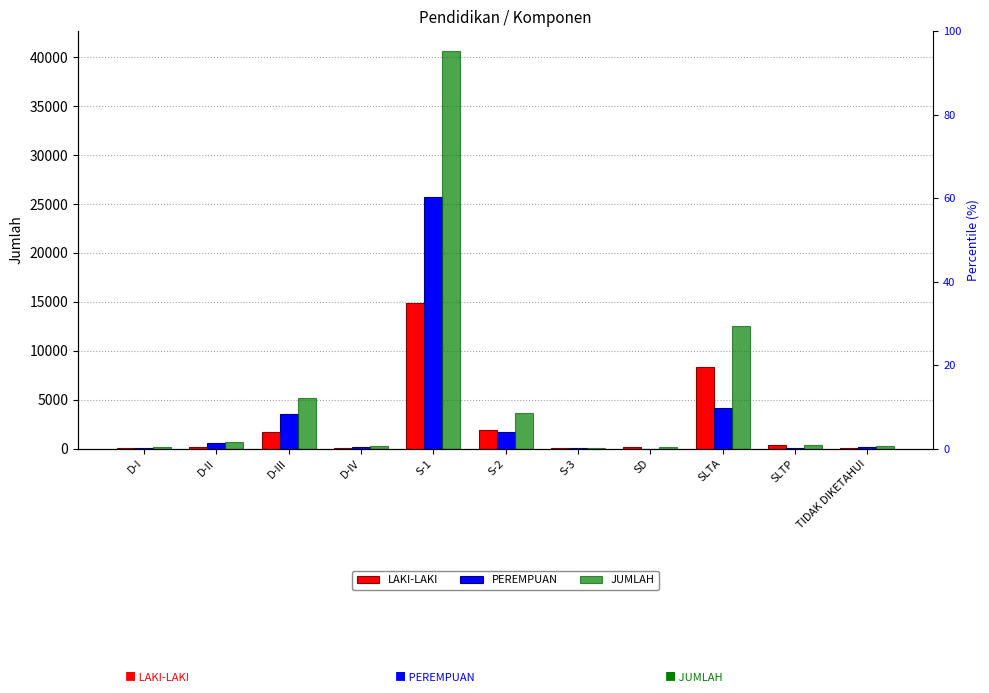

Does the chart contain stacked bars?

No